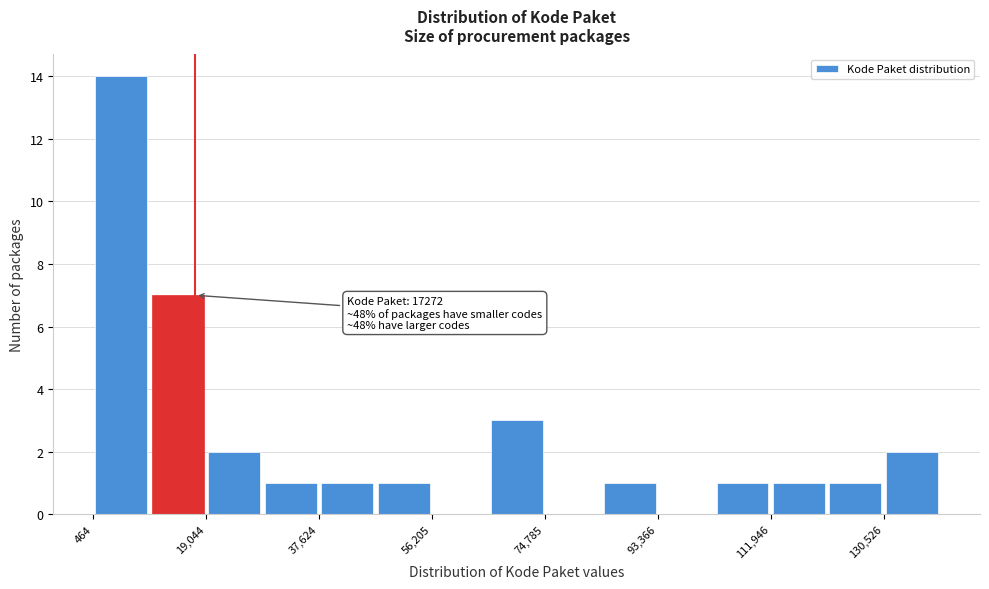

Which range on the x-axis has the tallest bar?

0 to 10000